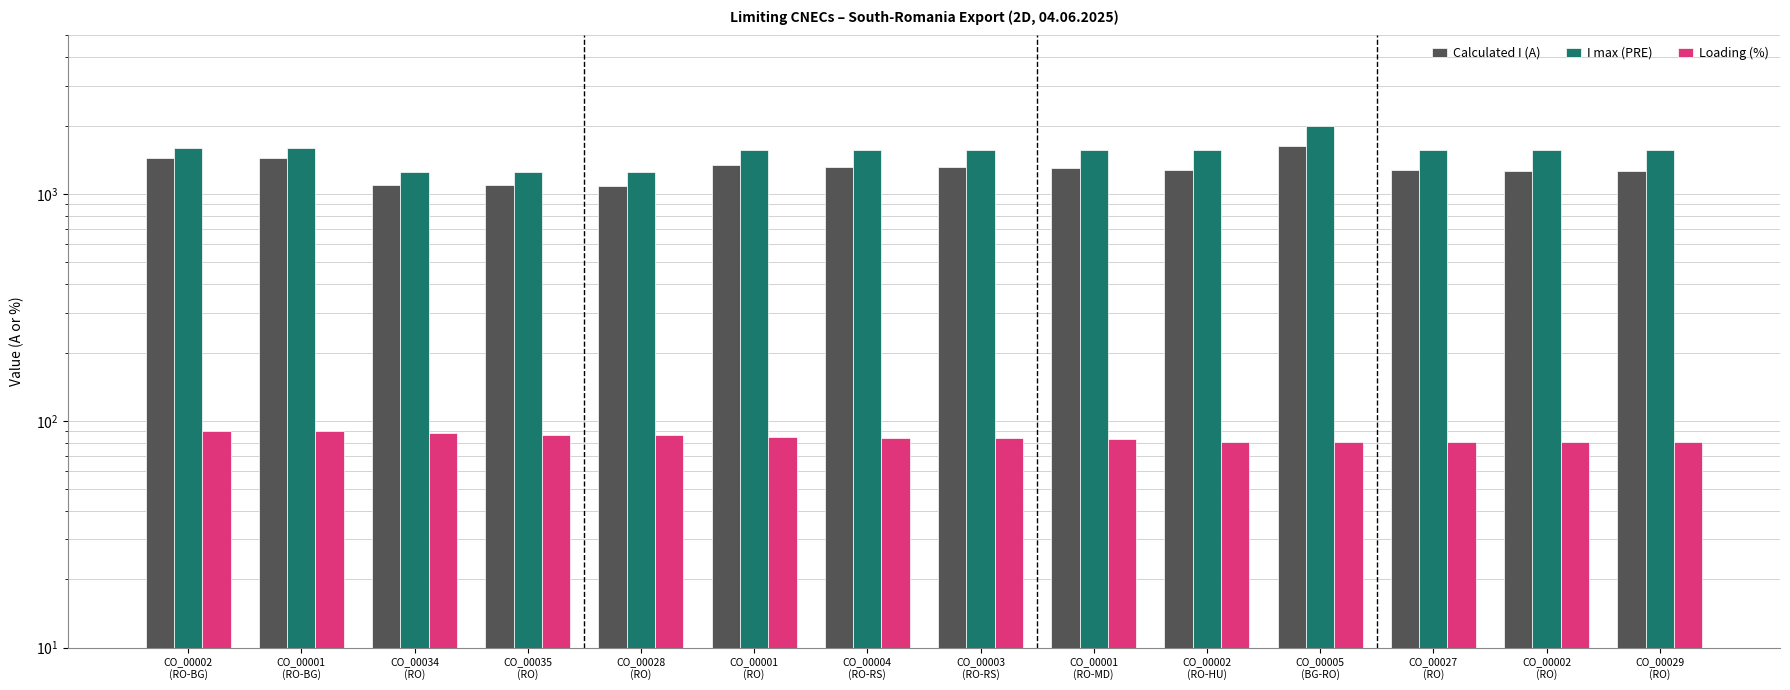

What is the sum of the Calculated I (A) values at CO_00002
(RO-HU) and CO_00035
(RO)?

2365